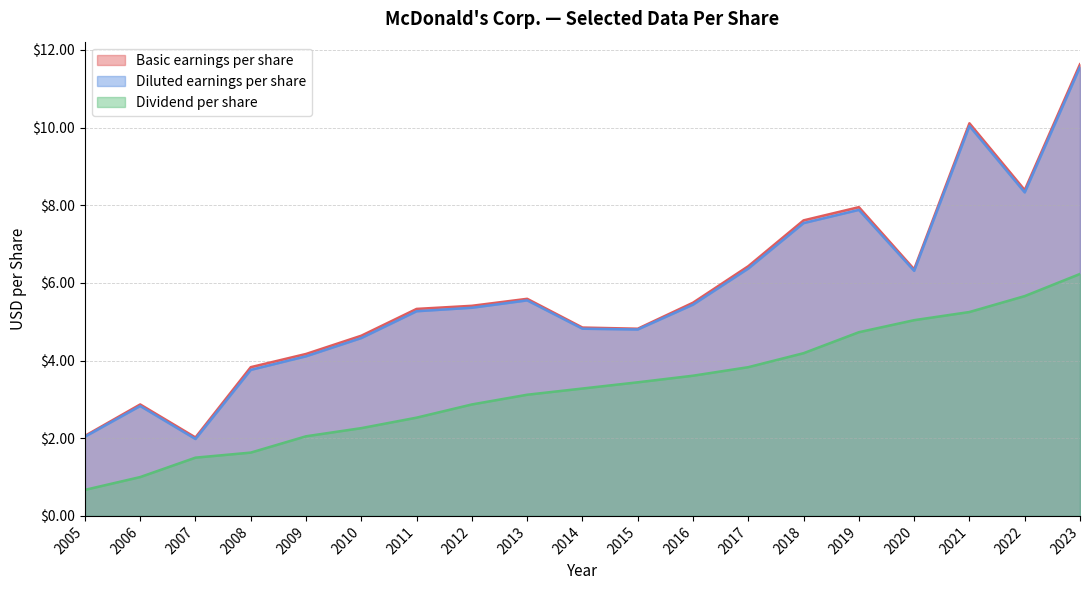

What is the value of the Basic earnings per share point at the 5th from the left?

4.2